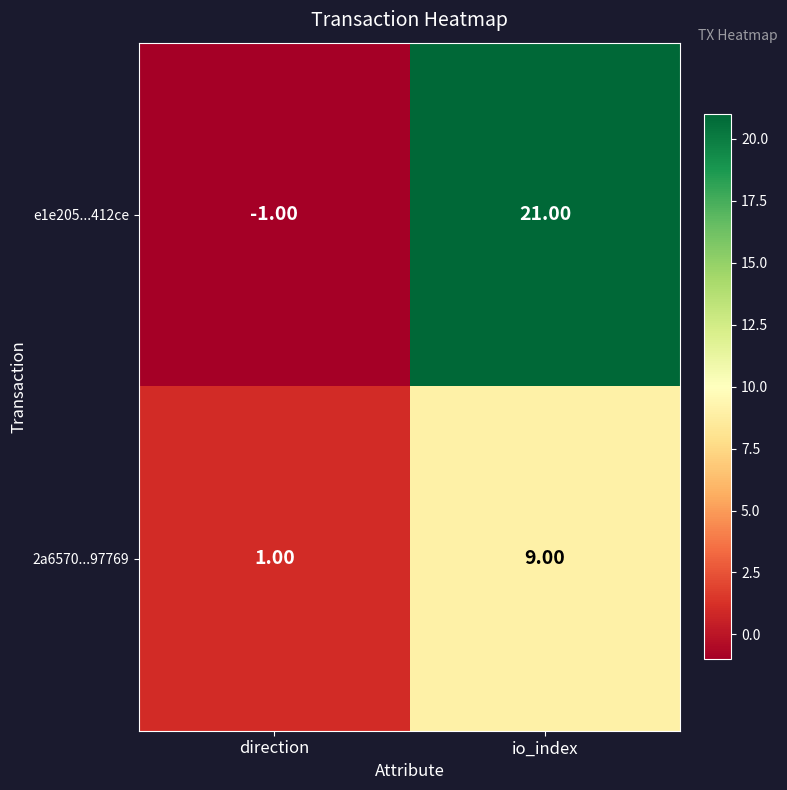

Is the value of e1e205...412ce at direction greater than the value of 2a6570...97769 at direction?

No